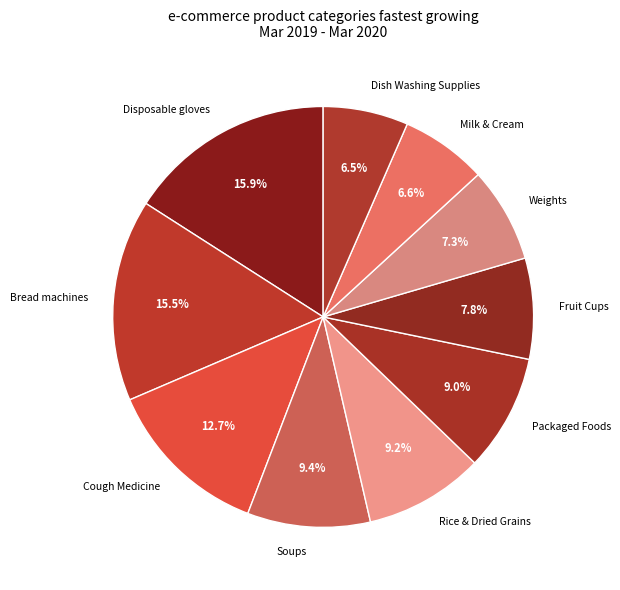

Does Weights represent more than half of the total?

No